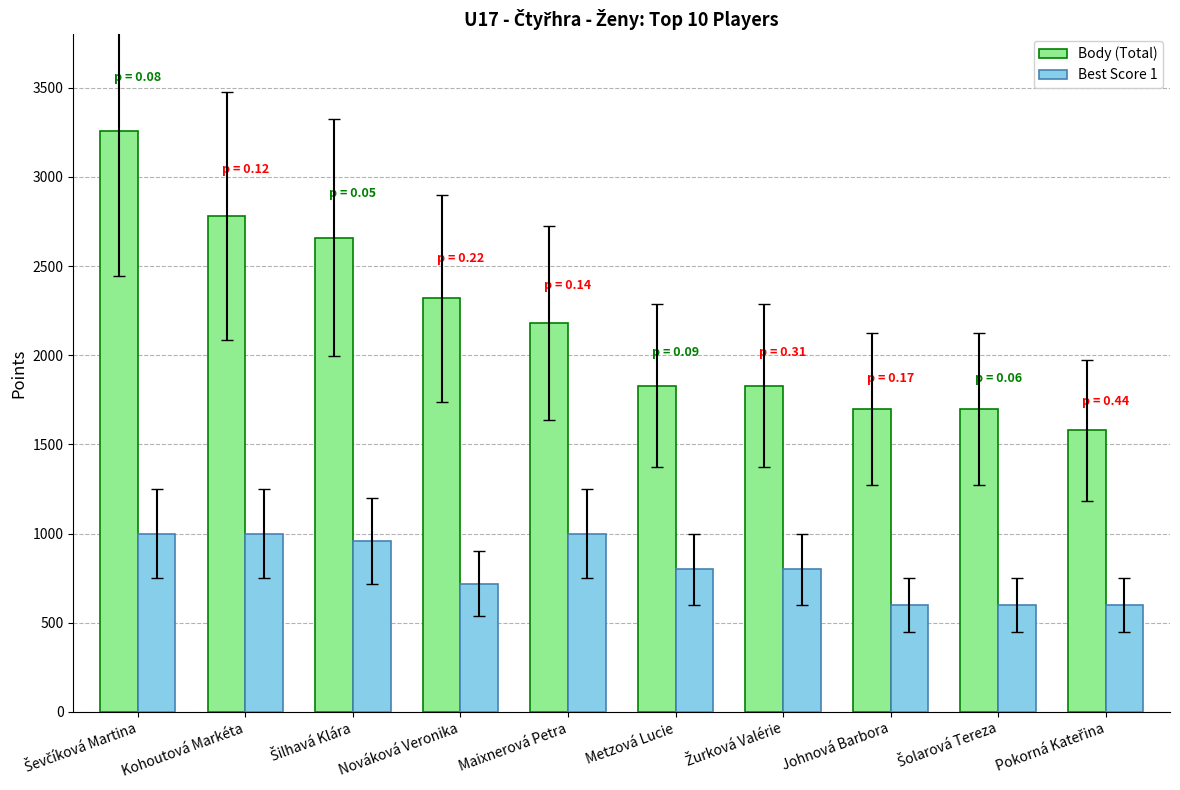

True or false: Best Score 1 has a value of 321 at Nováková Veronika.

False